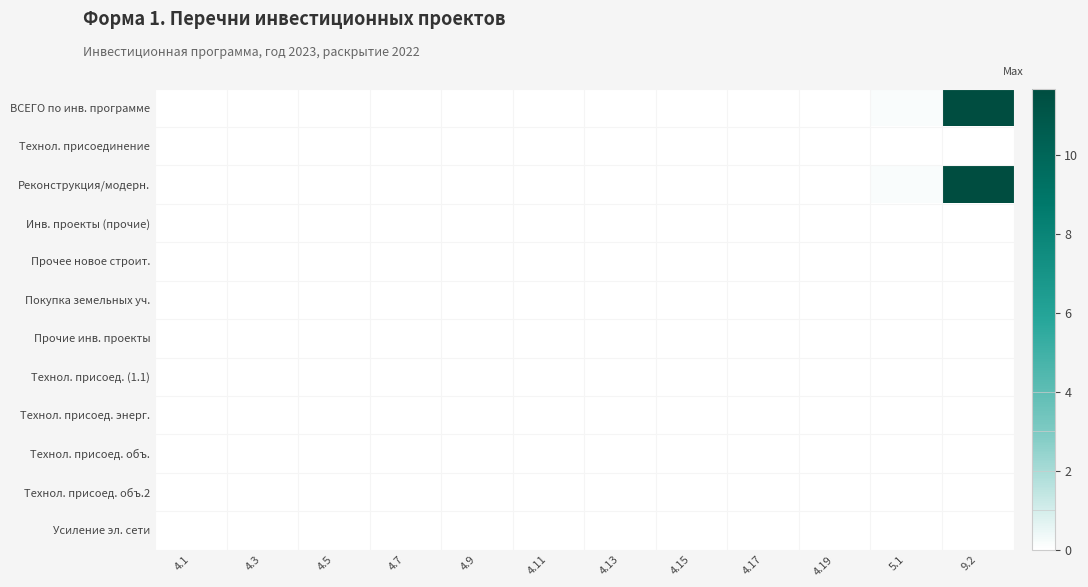

At how many categories does at least one series exceed 0?

2